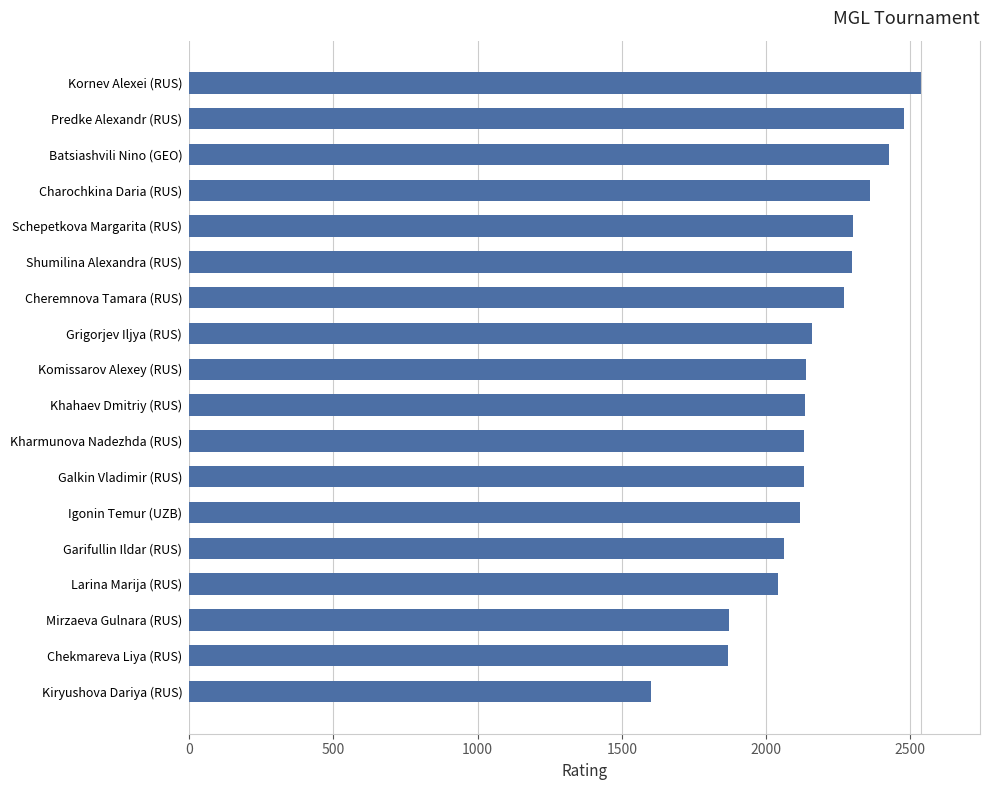

What is the ratio of the value at Garifullin Ildar (RUS) to the value at Schepetkova Margarita (RUS)?

0.9